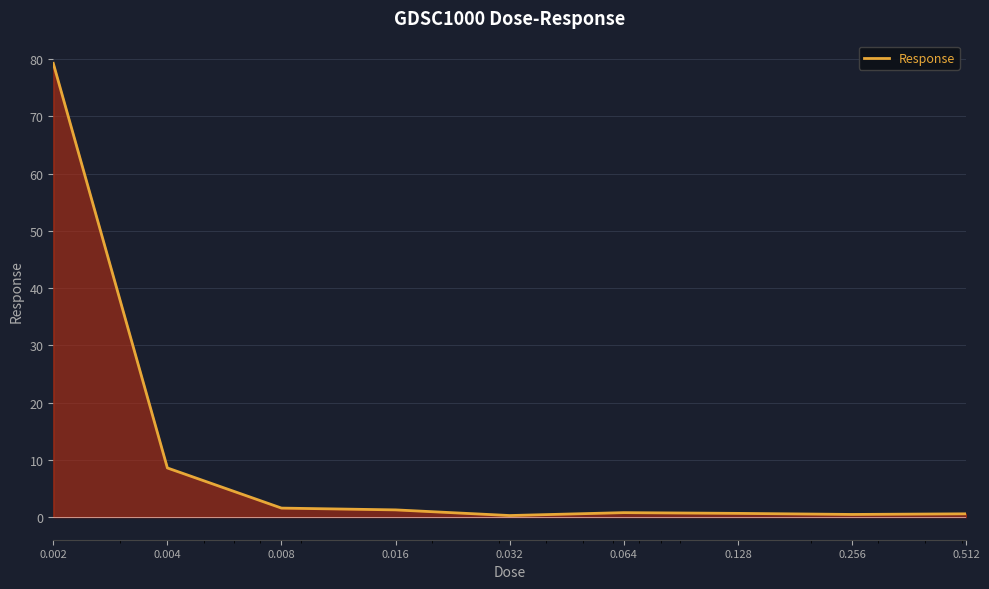

What is the difference between the maximum and minimum values?

79.0